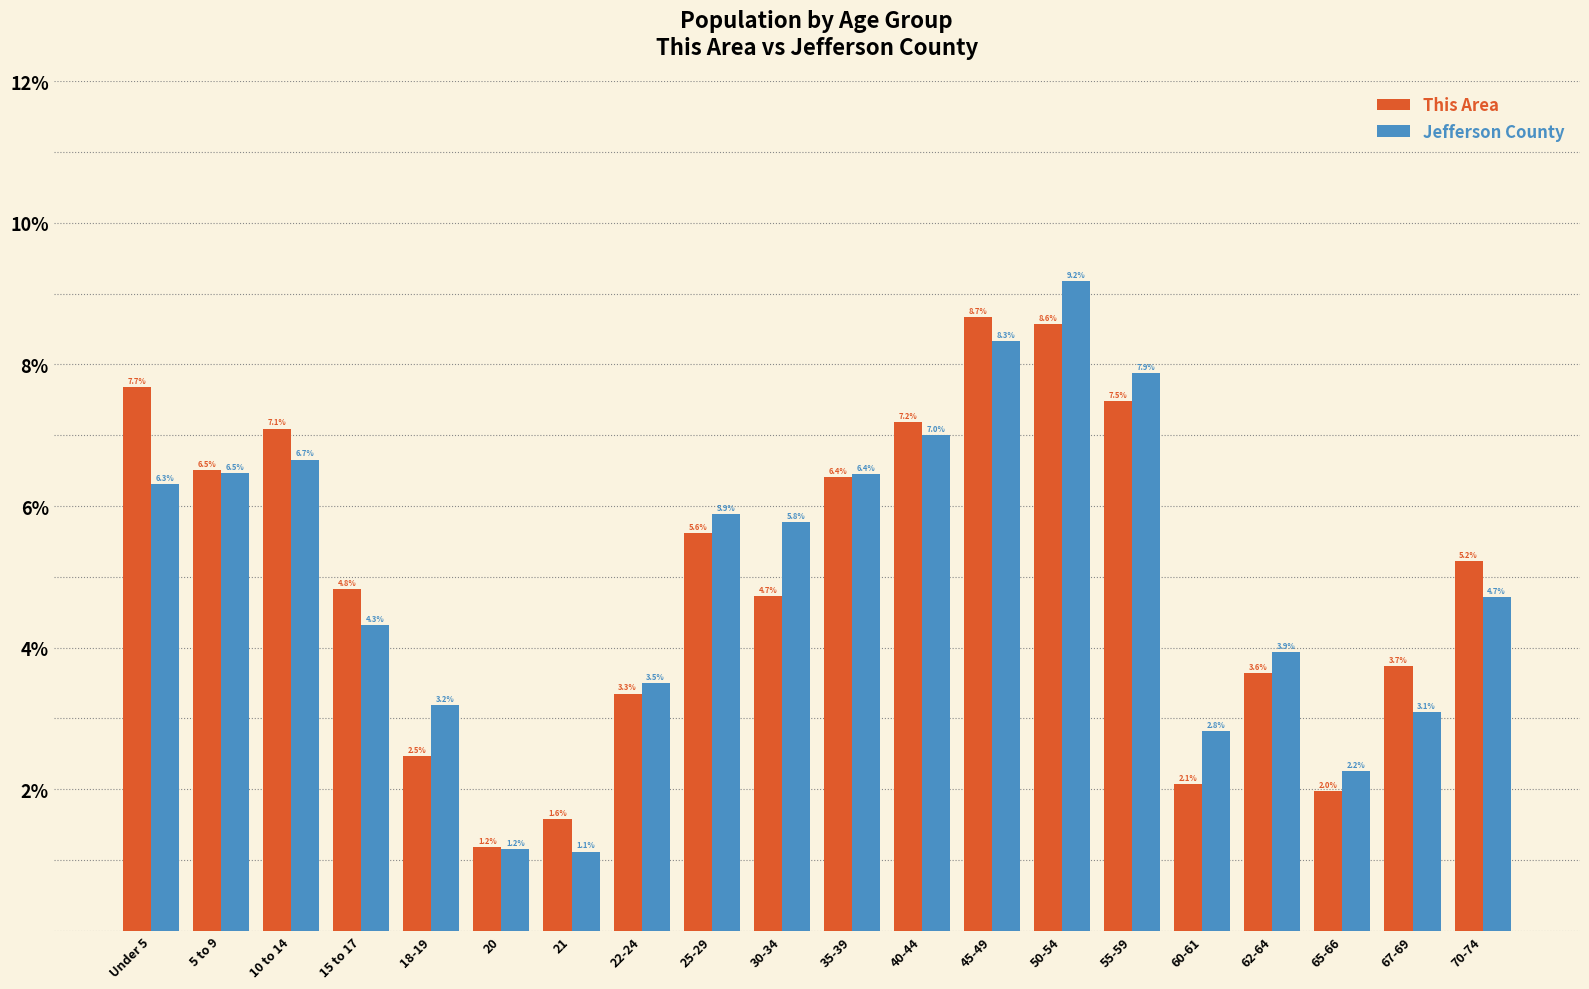

At which label does This Area first exceed 5?

Under 5